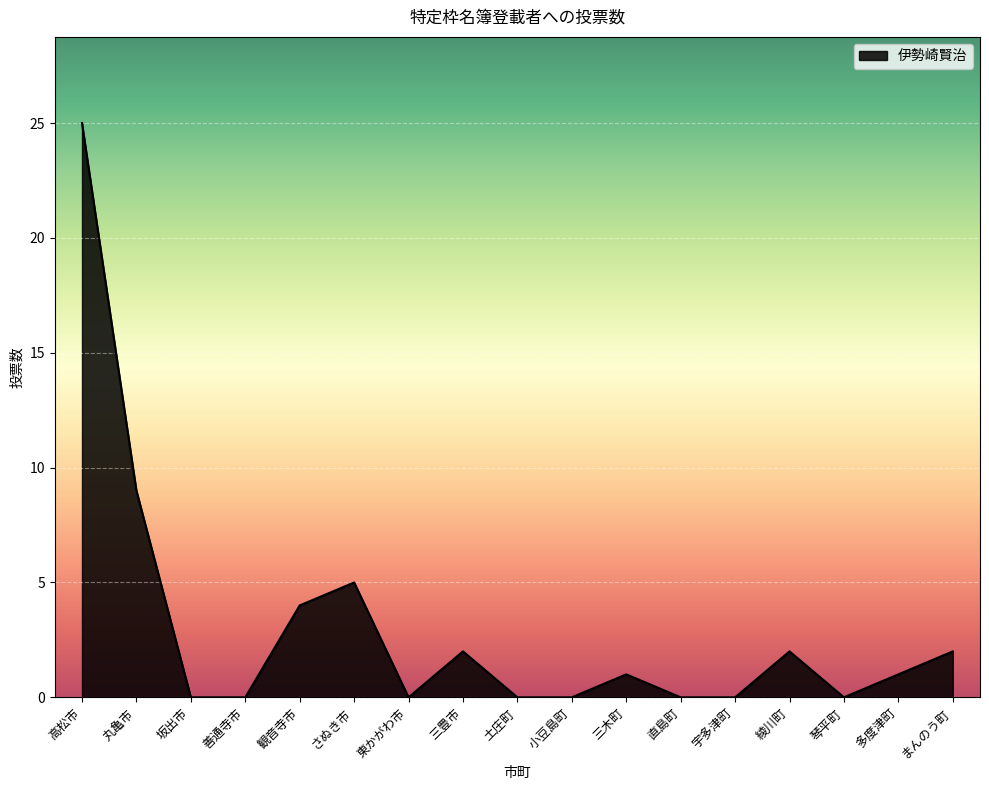

At which category does the chart reach its peak across all series?

高松市